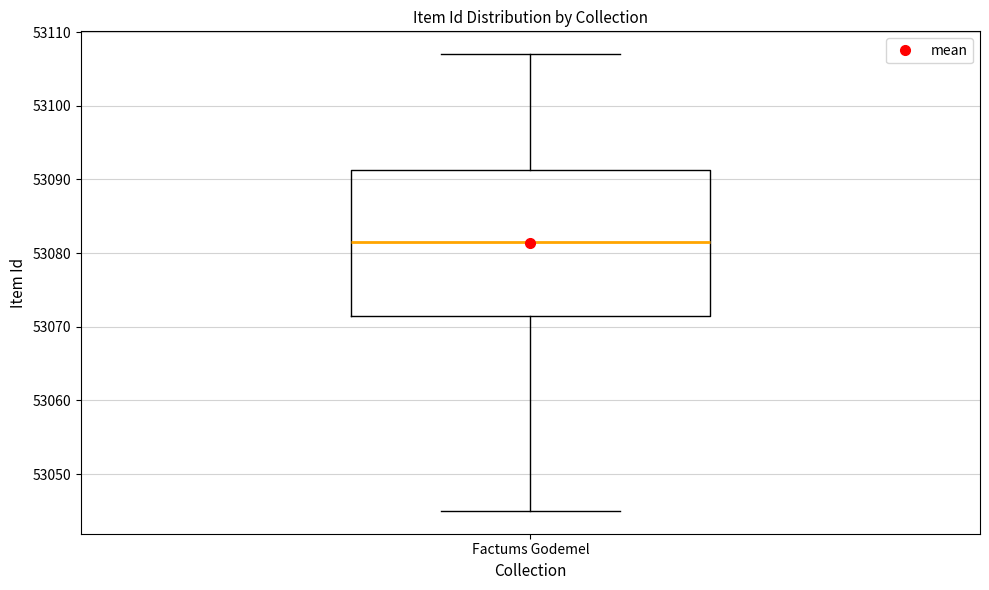

Transcribe this box plot: give where the median line is, the range the box spans, and where the two whiskers end, as read against the y-axis. The values are not printed on the chart, so give them approximately, as read against the axis.

median 53082, box 53072 to 53091, whiskers 53045 to 53107